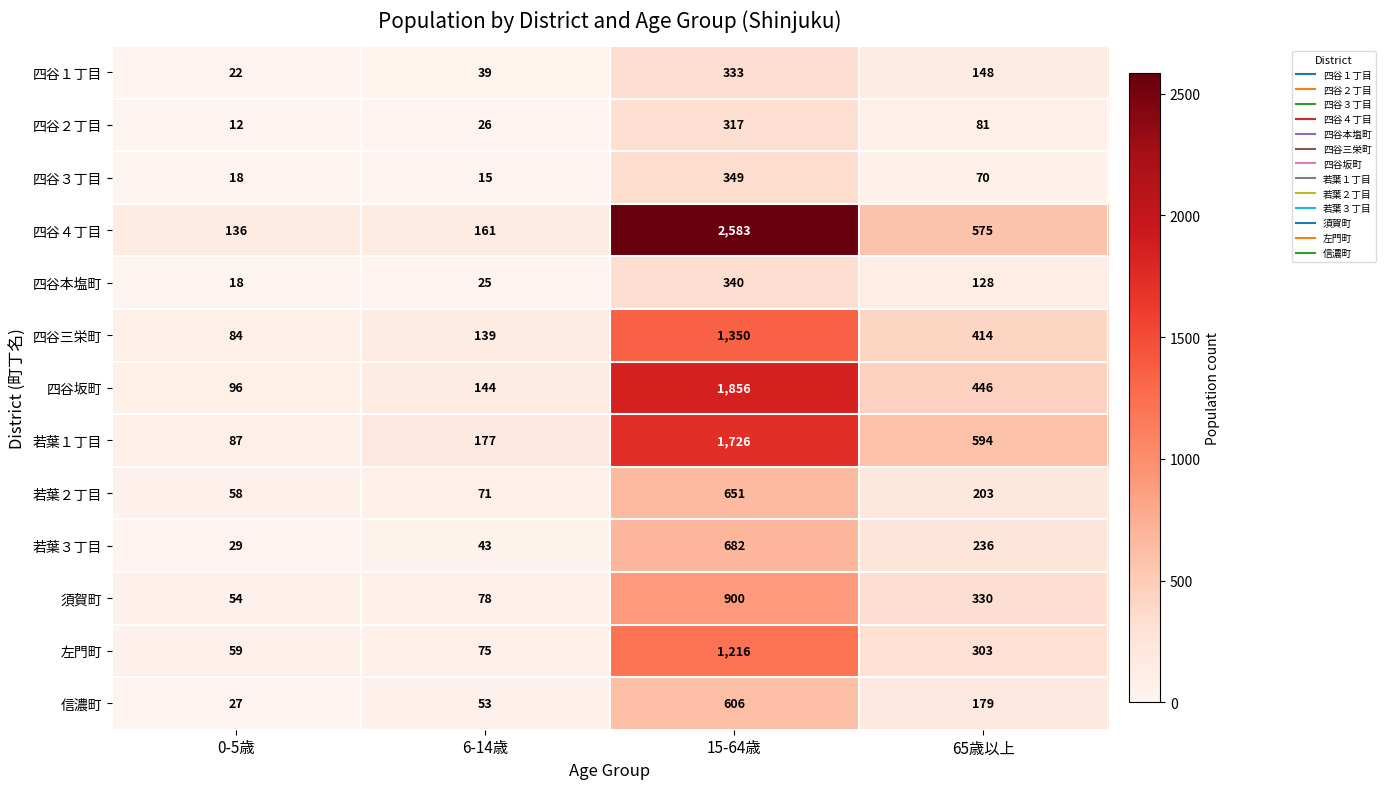

Which series has the widest spread of values?

四谷４丁目